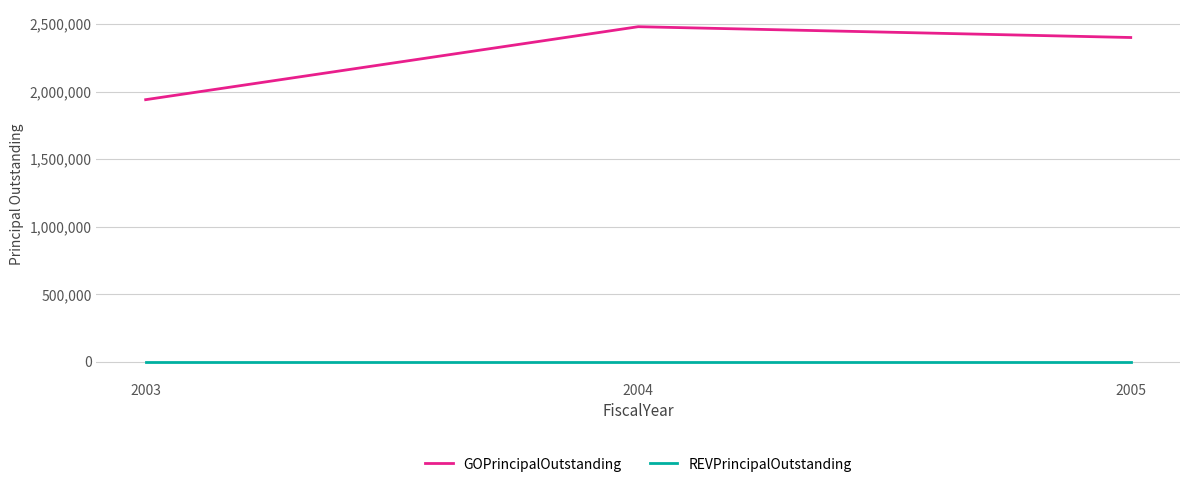

Which series changed the most between 2003 and 2004?

GOPrincipalOutstanding